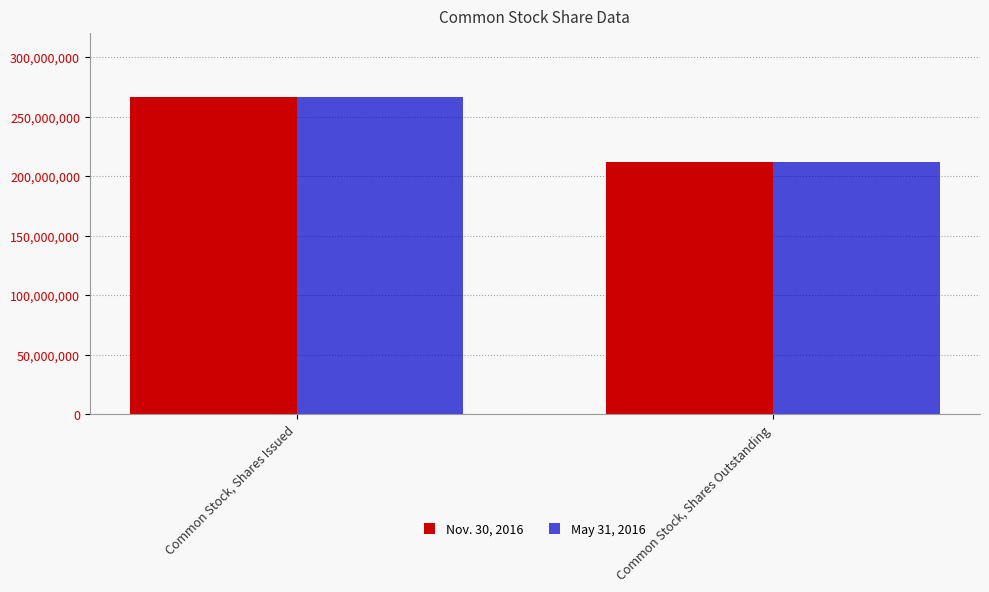

Is the value of May 31, 2016 at Common Stock, Shares Issued greater than the value of Nov. 30, 2016 at Common Stock, Shares Outstanding?

Yes